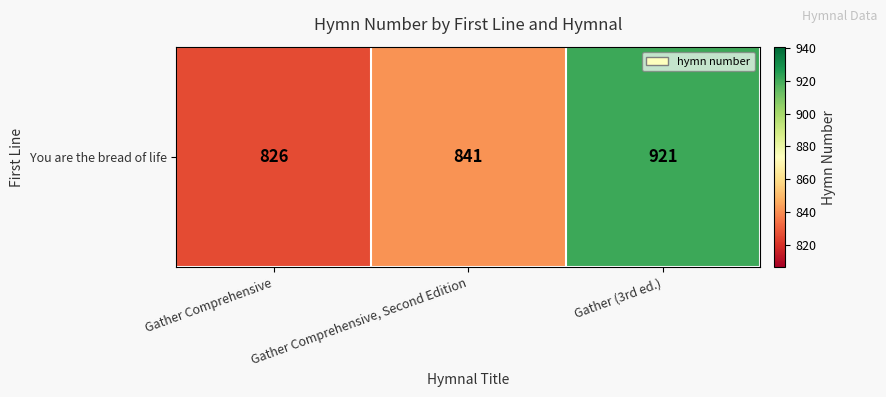

What is the sum of all values?

2588